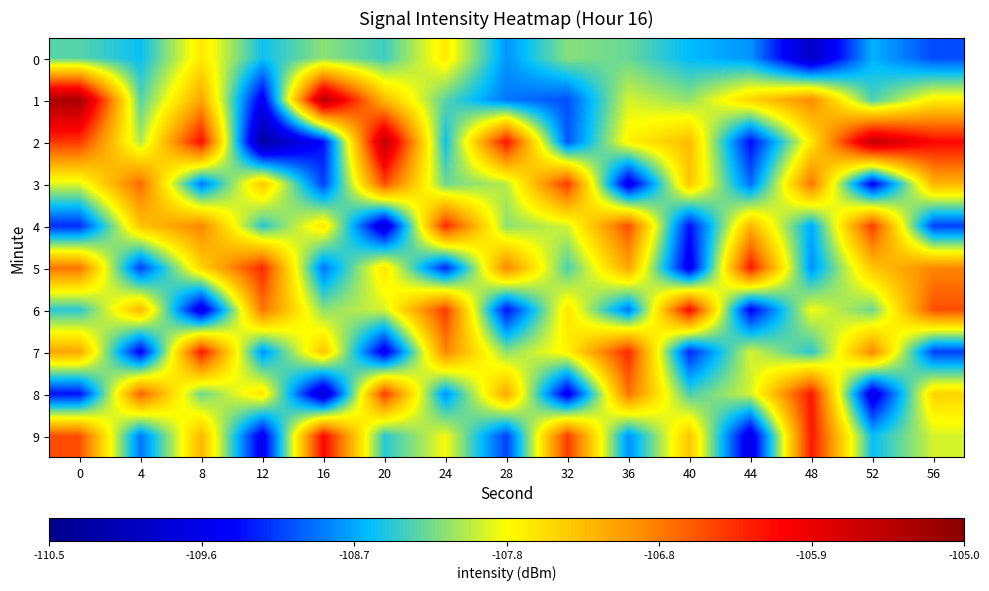

Reading right to left, list all the values displayed in this chart.

0: 56=-109.1	52=-108.6	48=-109.9	44=-108.8	40=-108.6	36=-108.2	32=-108.1	28=-108.8	24=-107.6	20=-108.4	16=-108.1	12=-108.5	8=-107.6	4=-108.5	0=-108.3
1: 56=-107.7	52=-108.3	48=-106.9	44=-107.5	40=-108.1	36=-107.9	32=-109.0	28=-108.9	24=-108.3	20=-107.3	16=-105.4	12=-109.5	8=-107.1	4=-108.3	0=-105.3
2: 56=-106.1	52=-105.5	48=-107.6	44=-109.4	40=-107.3	36=-107.7	32=-109.0	28=-106.2	24=-108.5	20=-105.5	16=-109.3	12=-110.3	8=-106.2	4=-108.0	0=-106.4
3: 56=-107.2	52=-109.5	48=-106.8	44=-108.9	40=-107.3	36=-109.6	32=-106.4	28=-108.0	24=-108.2	20=-106.5	16=-109.1	12=-107.3	8=-108.9	4=-106.7	0=-107.8
4: 56=-109.1	52=-106.5	48=-108.7	44=-107.2	40=-109.3	36=-106.6	32=-107.9	28=-108.1	24=-106.3	20=-109.8	16=-107.6	12=-108.5	8=-106.9	4=-107.3	0=-109.2
5: 56=-106.9	52=-107.3	48=-108.8	44=-106.2	40=-109.6	36=-107.1	32=-108.3	28=-106.9	24=-109.2	20=-107.6	16=-108.9	12=-106.3	8=-107.5	4=-109.1	0=-106.8
6: 56=-106.6	52=-108.2	48=-107.8	44=-109.5	40=-106.1	36=-108.9	32=-107.6	28=-109.3	24=-106.5	20=-107.9	16=-108.1	12=-106.8	8=-109.7	4=-107.2	0=-108.5
7: 56=-109.1	52=-106.9	48=-108.5	44=-107.9	40=-109.2	36=-106.3	32=-107.7	28=-108.1	24=-106.9	20=-109.6	16=-107.3	12=-108.8	8=-106.2	4=-109.5	0=-107.1
8: 56=-107.5	52=-109.7	48=-106.2	44=-107.9	40=-108.3	36=-106.8	32=-109.6	28=-107.1	24=-108.8	20=-106.5	16=-109.9	12=-107.6	8=-108.2	4=-106.7	0=-109.3
9: 56=-107.9	52=-108.6	48=-106.2	44=-109.7	40=-107.3	36=-108.8	32=-106.5	28=-109.1	24=-107.8	20=-108.5	16=-106.1	12=-109.6	8=-107.2	4=-108.9	0=-106.6